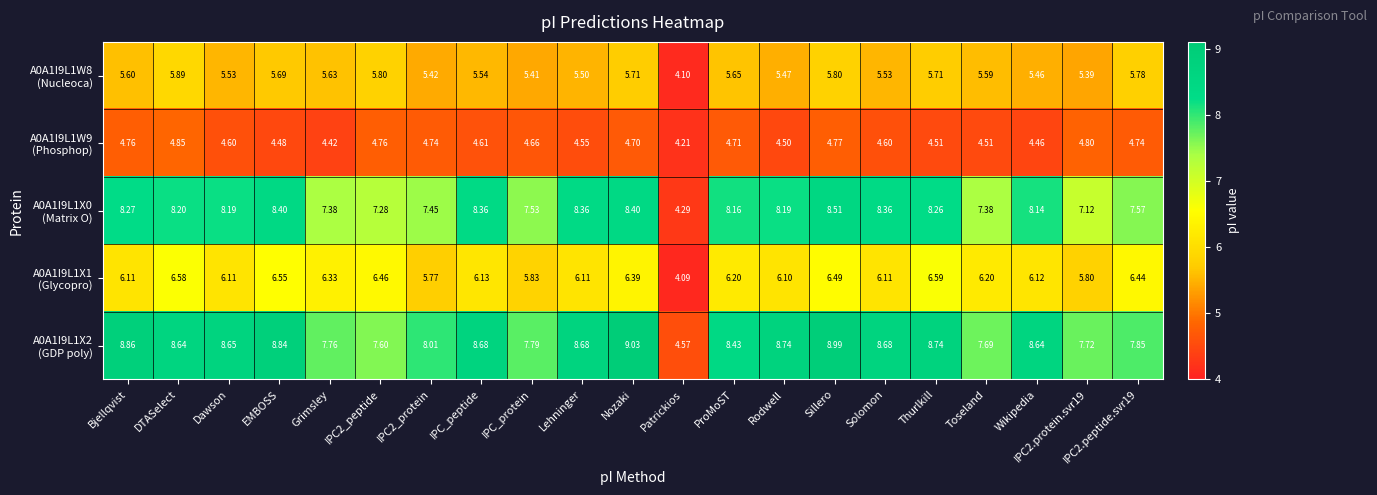

At which category is the sum across all series the highest?

Sillero